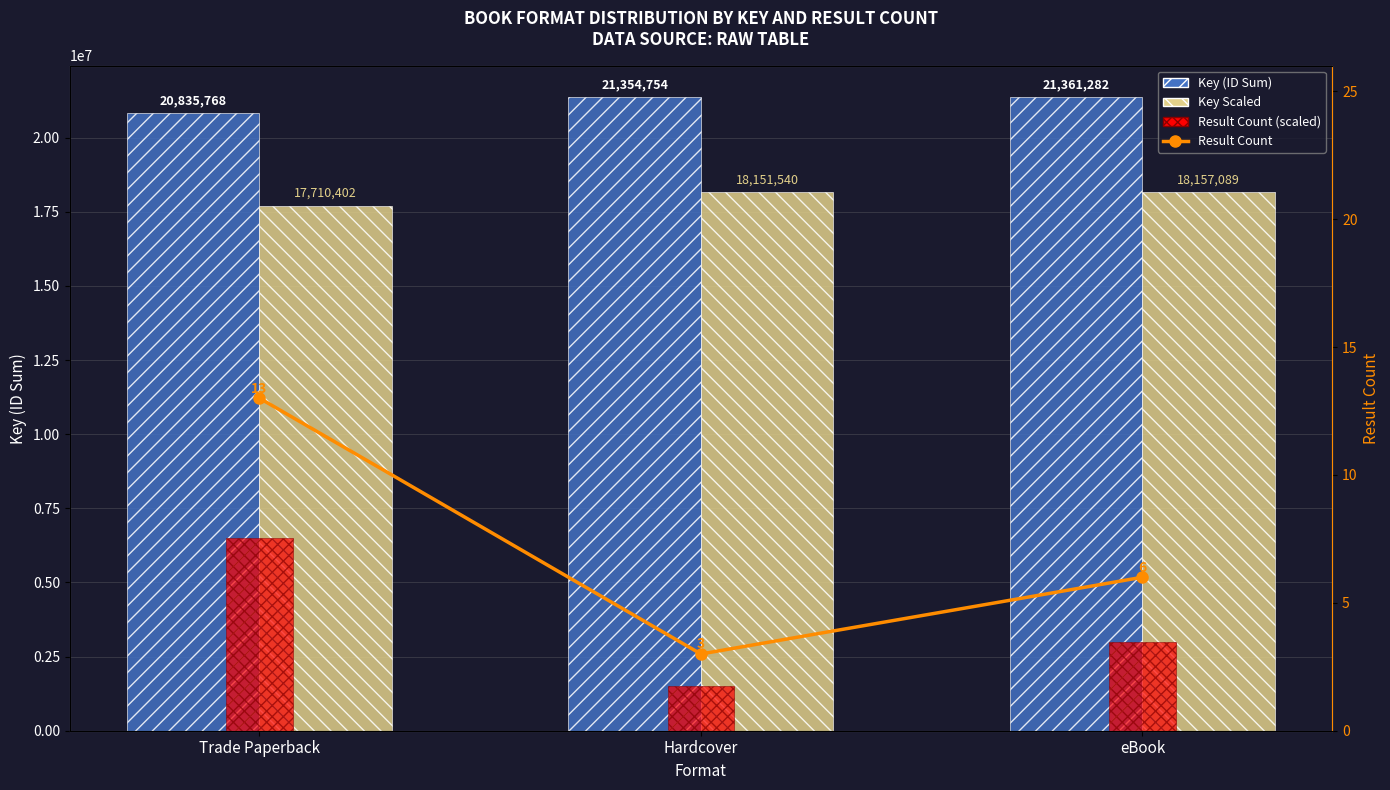

What is the label of the 1st bar from the right?

eBook